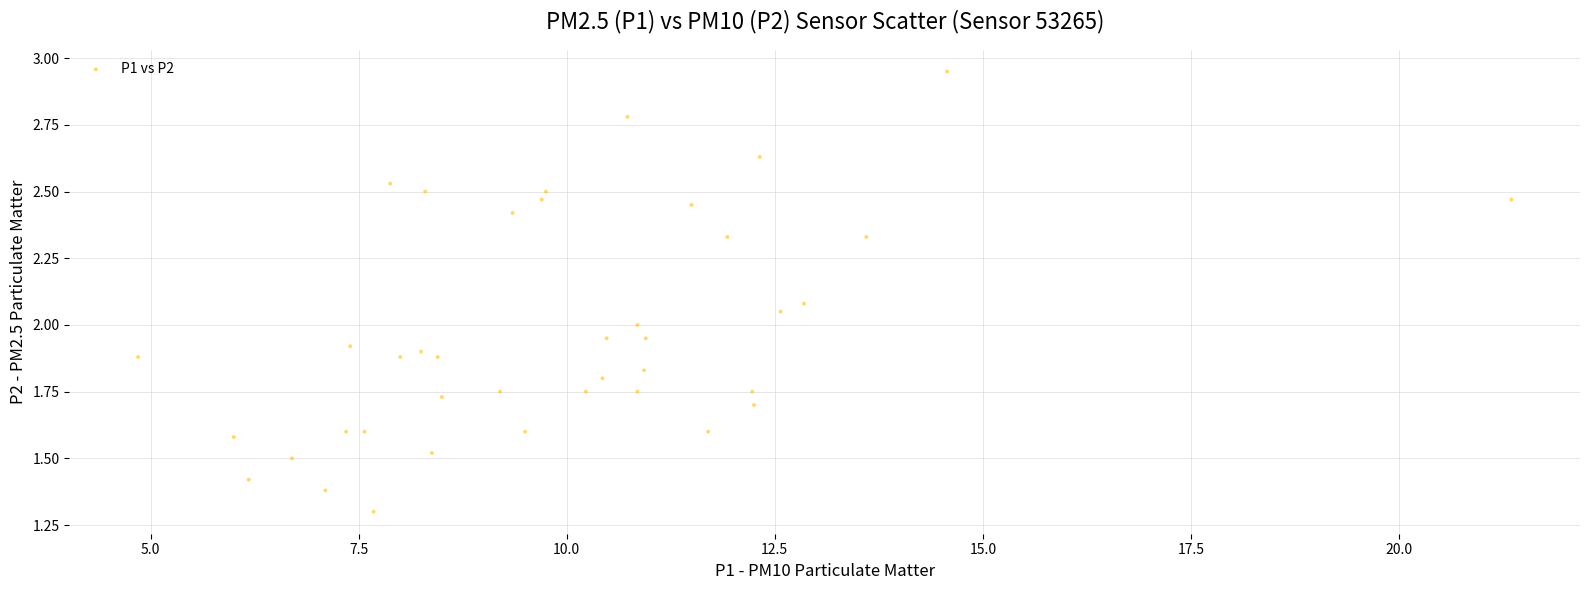

What is the range of X values (max minus min)?

16.5